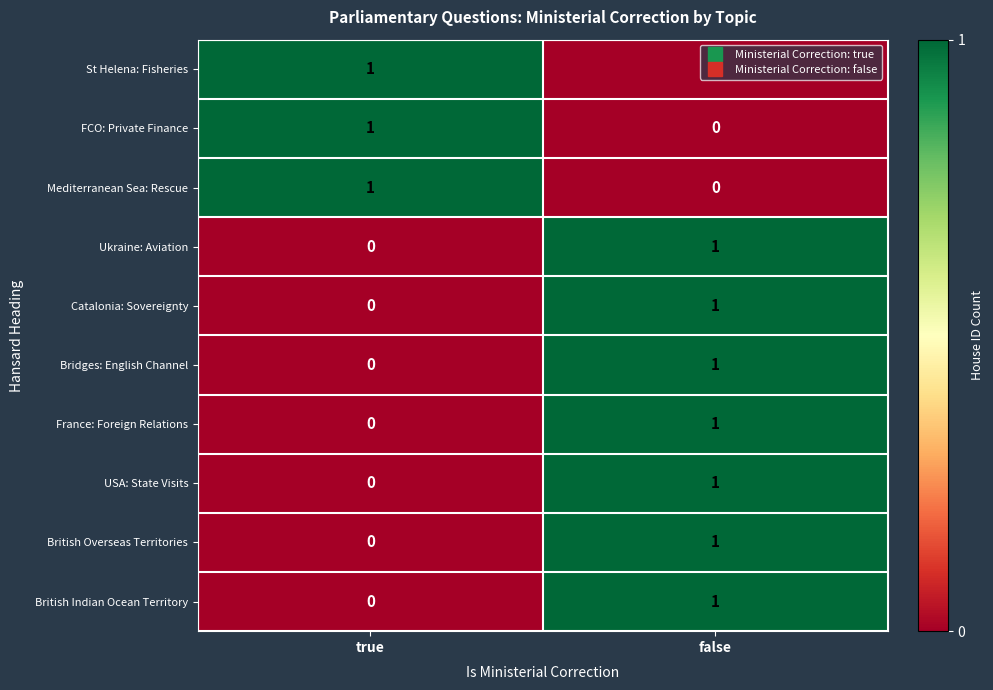

The Ukraine: Aviation series shows 1 at false. True or false?

True